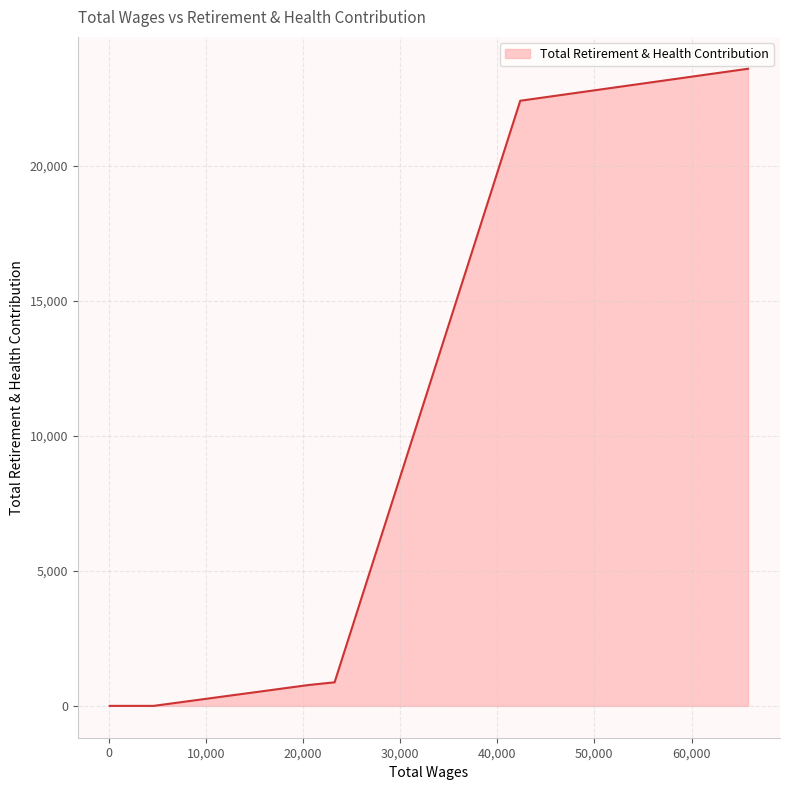

True or false: the data has more than 0 interior local peaks.

False